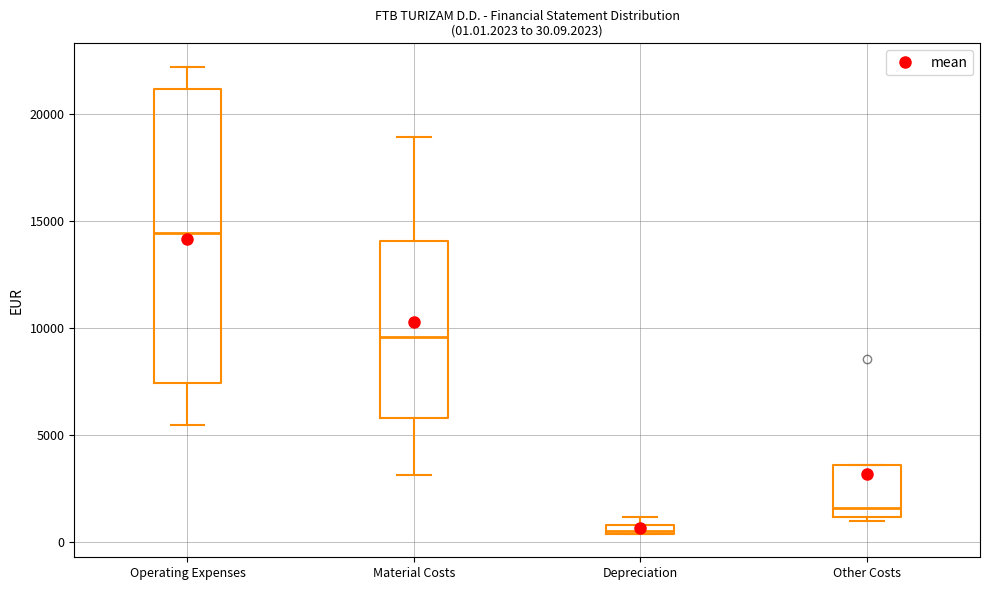

Which box has the lowest median line?

Depreciation